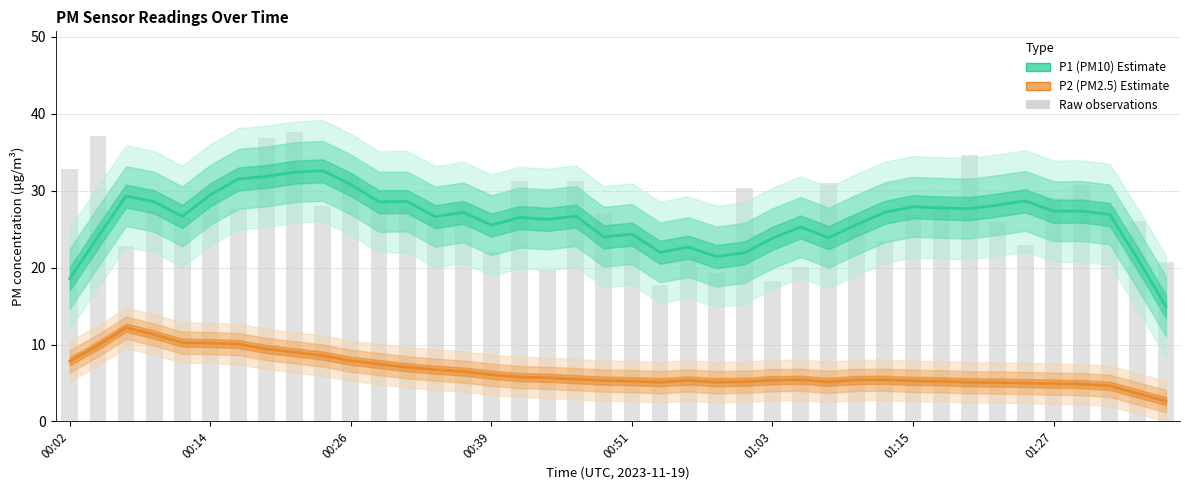

Read the P2 (PM2.5) value at 16.

5.8